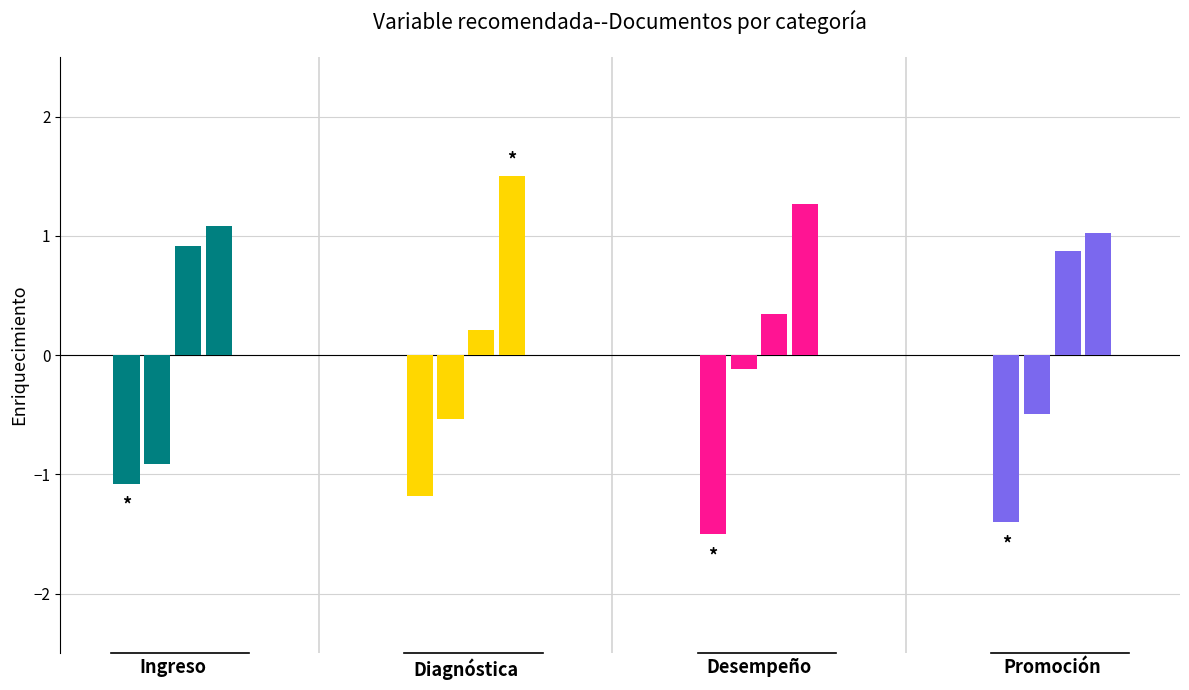

What is the difference between the Desempeño values at Desempeño and Promoción?

0.9